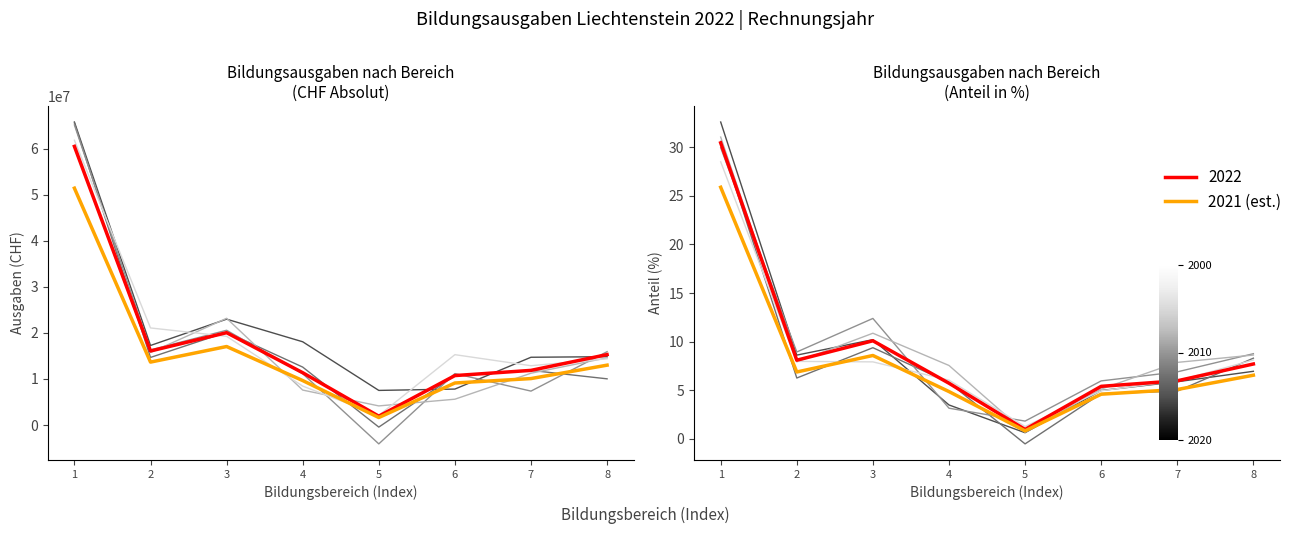

What is the total value across all series at 3?

37115638.1